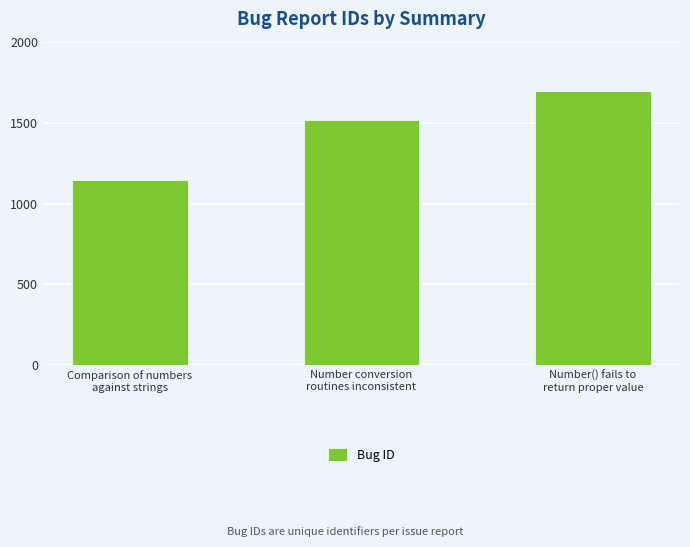

Does the chart contain stacked bars?

No